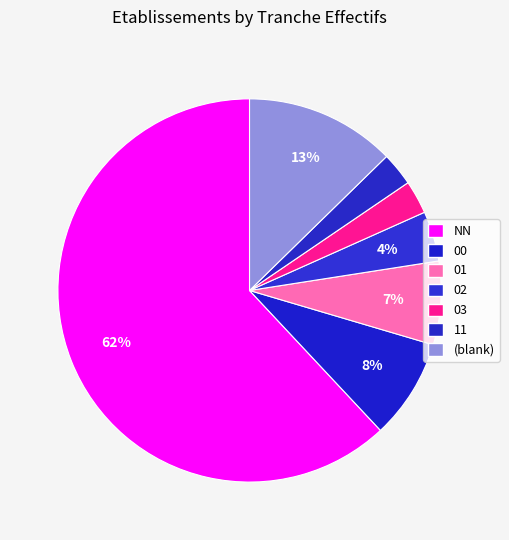

Count the number of slices in the pie.

7